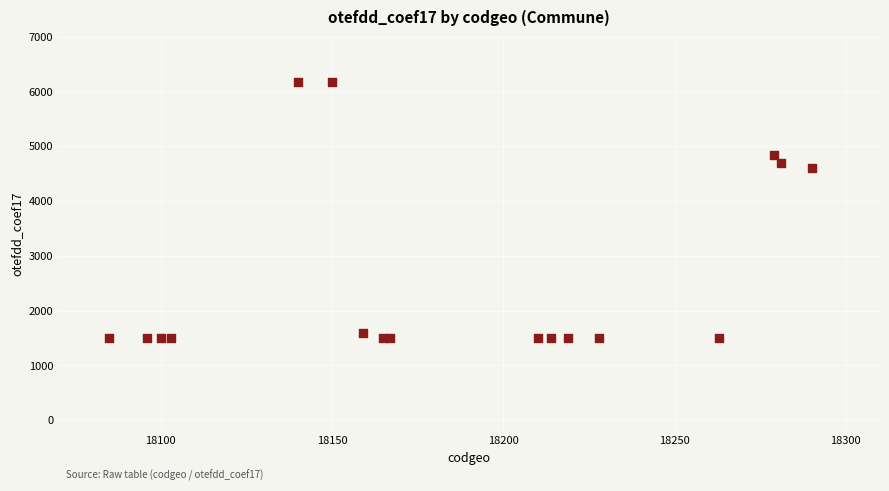

What Y value in the scatter plot is closest to 3842?

4600